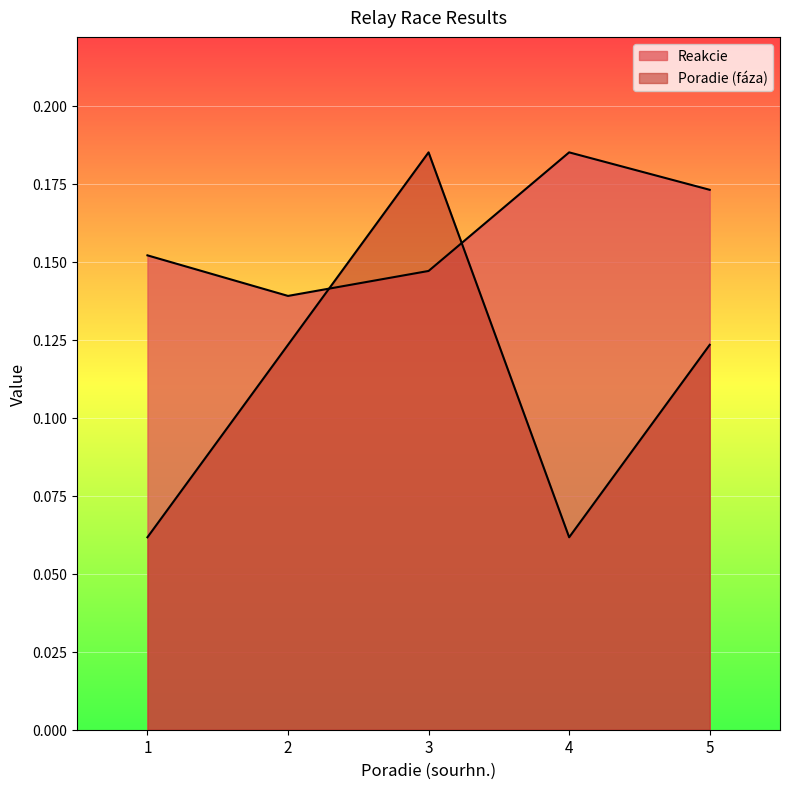

Between 1 and 2, which series saw the biggest shift?

Poradie (faza)